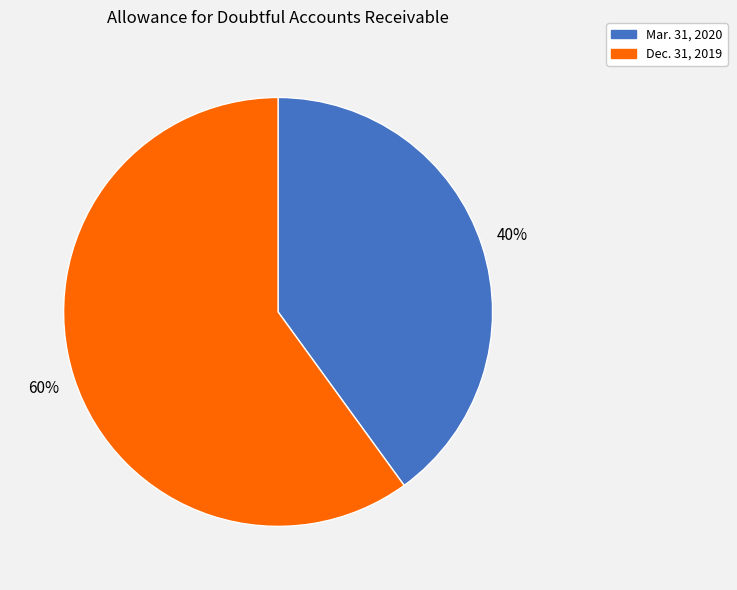

Is Mar. 31, 2020 the majority of the pie?

No